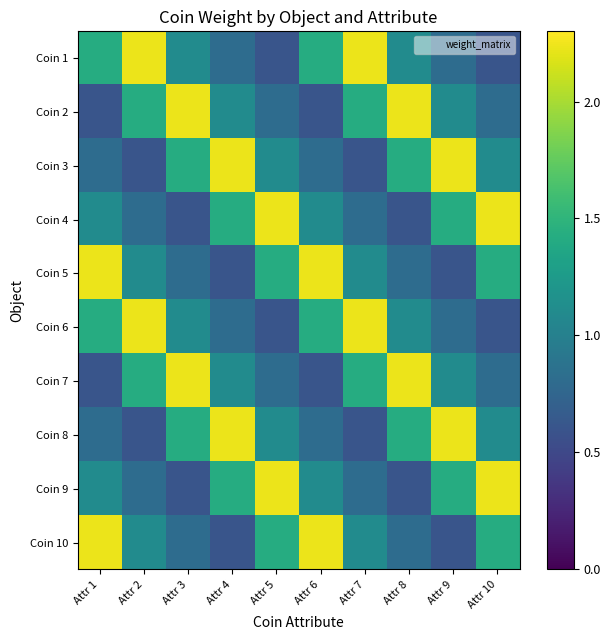

Rank the series at Attr 10 from lowest to highest value.

Coin 1, Coin 6, Coin 2, Coin 7, Coin 3, Coin 8, Coin 5, Coin 10, Coin 4, Coin 9